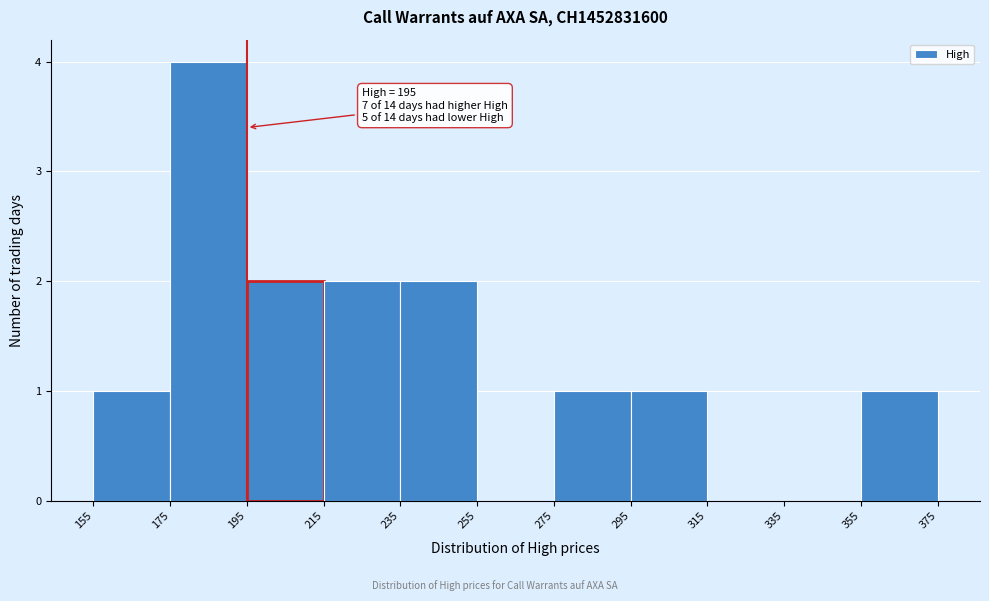

Which range on the x-axis has the tallest bar?

175 to 195